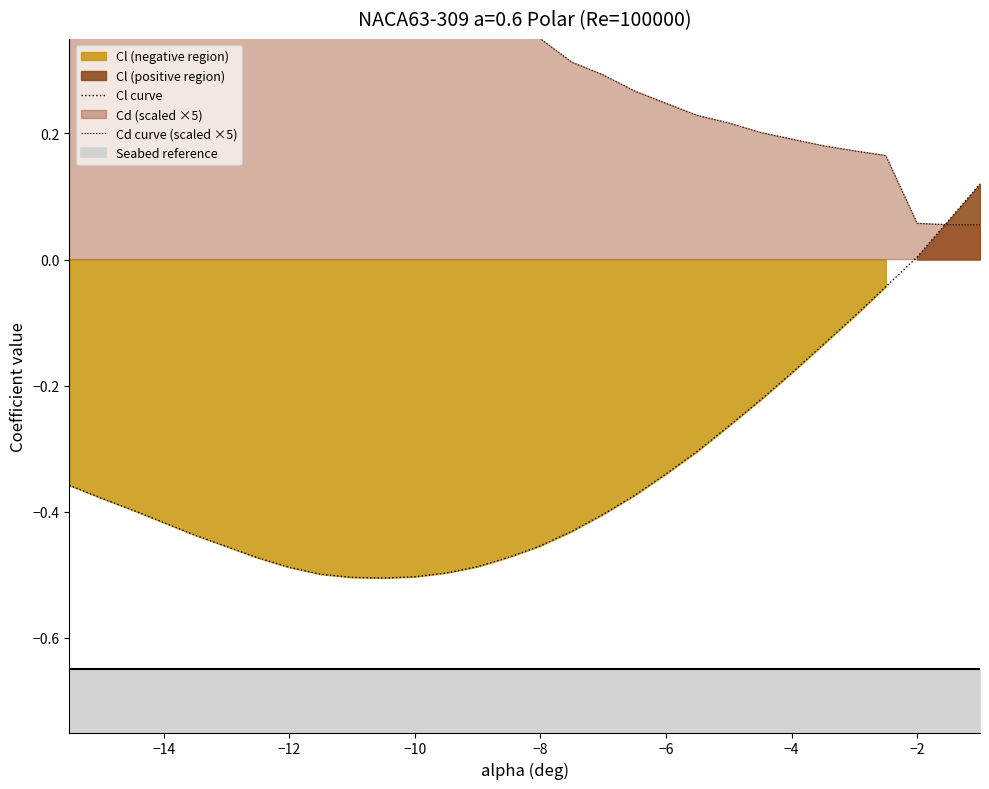

What is the minimum value for Cl curve?

-0.5